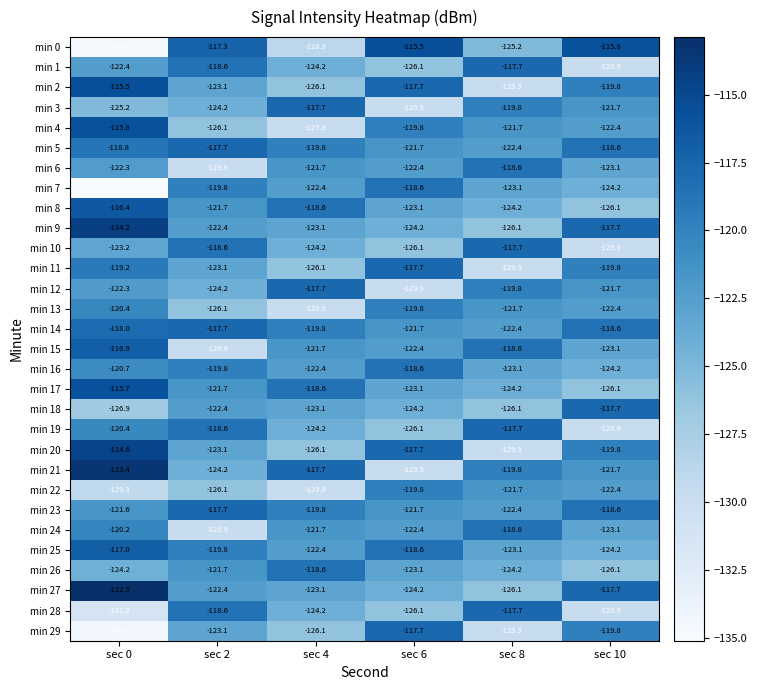

What is the smallest value displayed?

-135.1